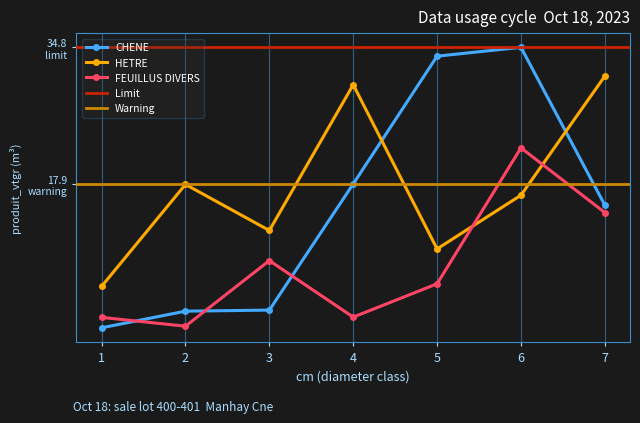

Which series has the largest total across all categories?

HETRE